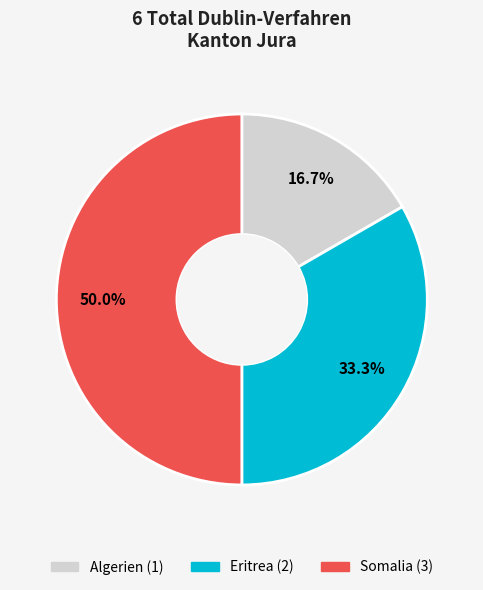

How much of the chart is everything except Eritrea?

66.7%